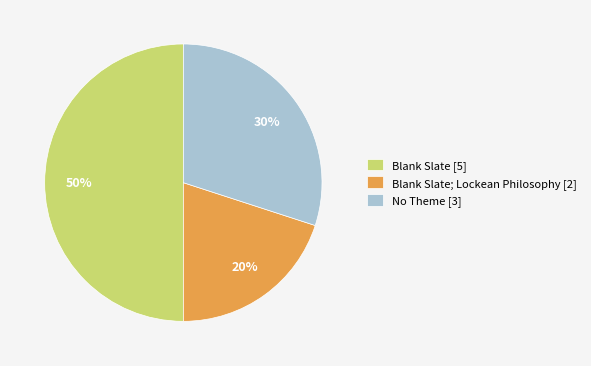

Rank the categories by value from lowest to highest.

Blank Slate; Lockean Philosophy [2], No Theme [3], Blank Slate [5]